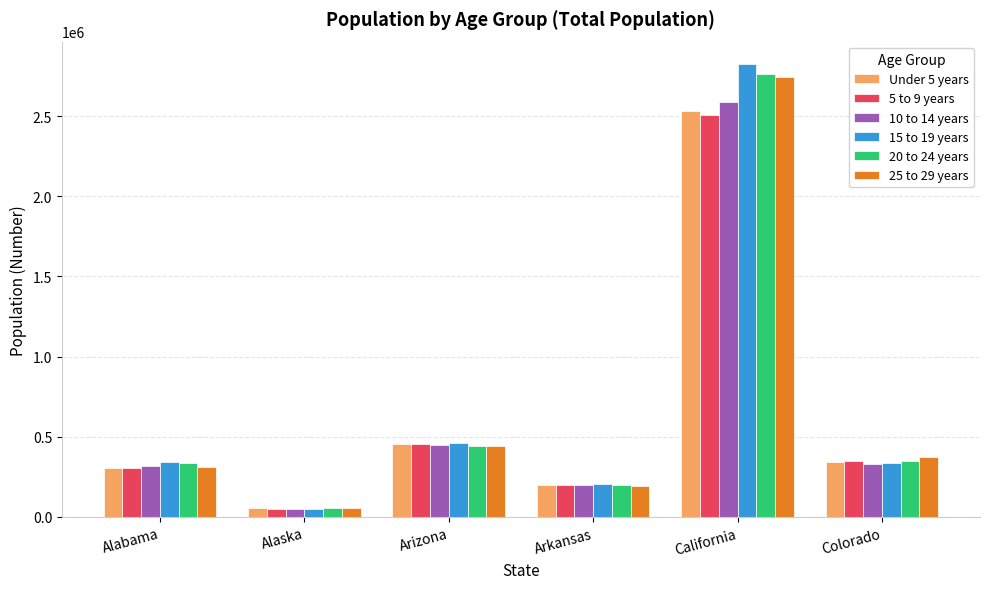

The value of Under 5 years at Colorado is 223546. True or false?

False